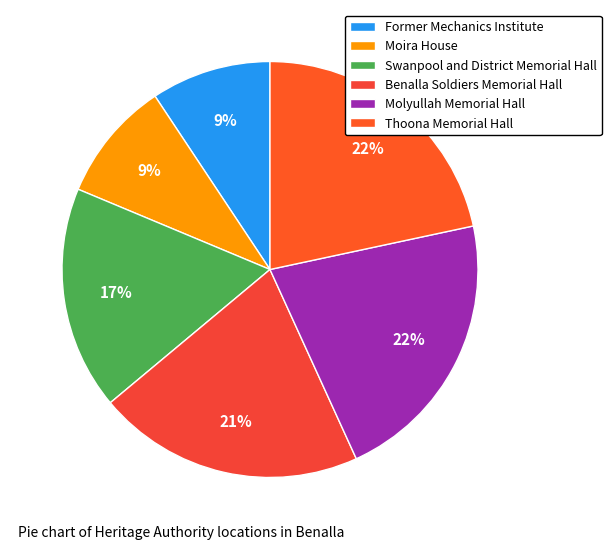

Count the number of slices in the pie.

6